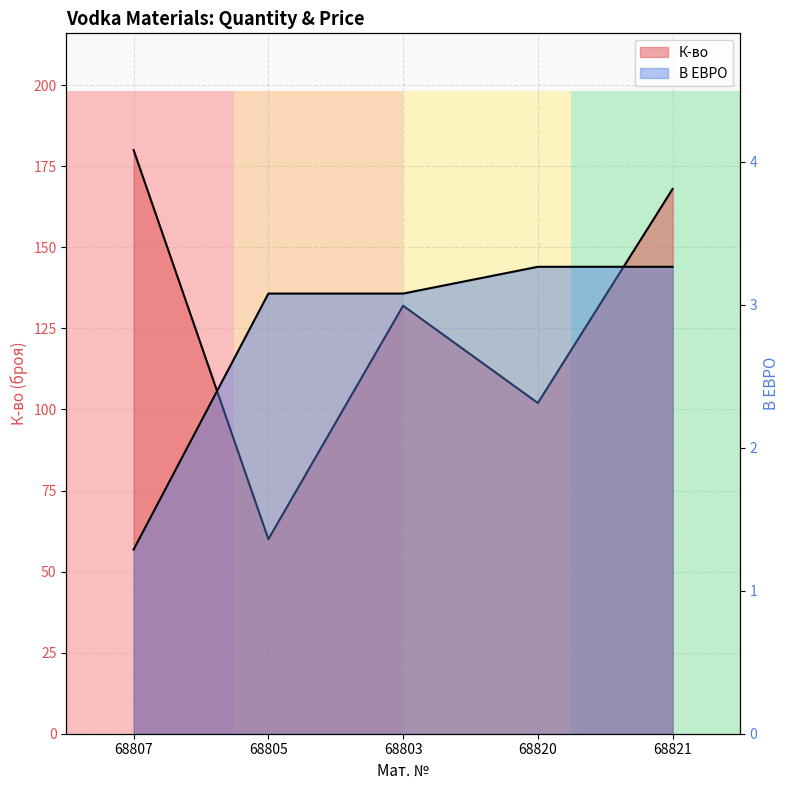

What is the average value of the К-во series?

128.4